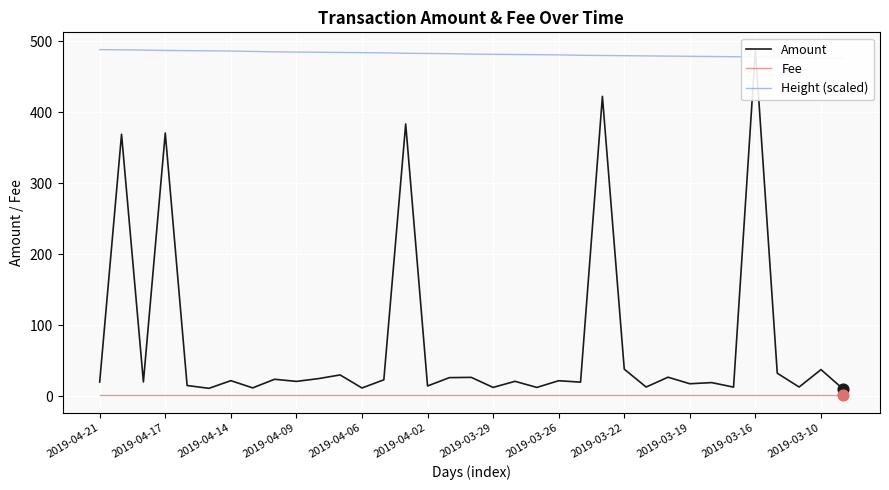

Which series has the largest total across all categories?

Height (scaled)